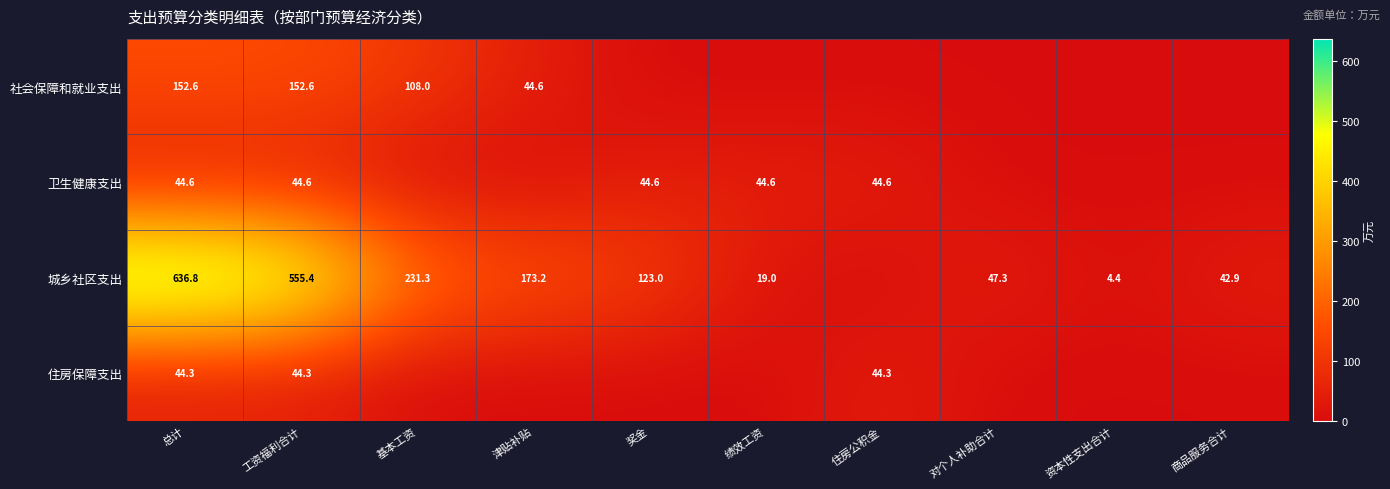

What is the sum of the 卫生健康支出 values at 住房公积金 and 绩效工资?

89.2